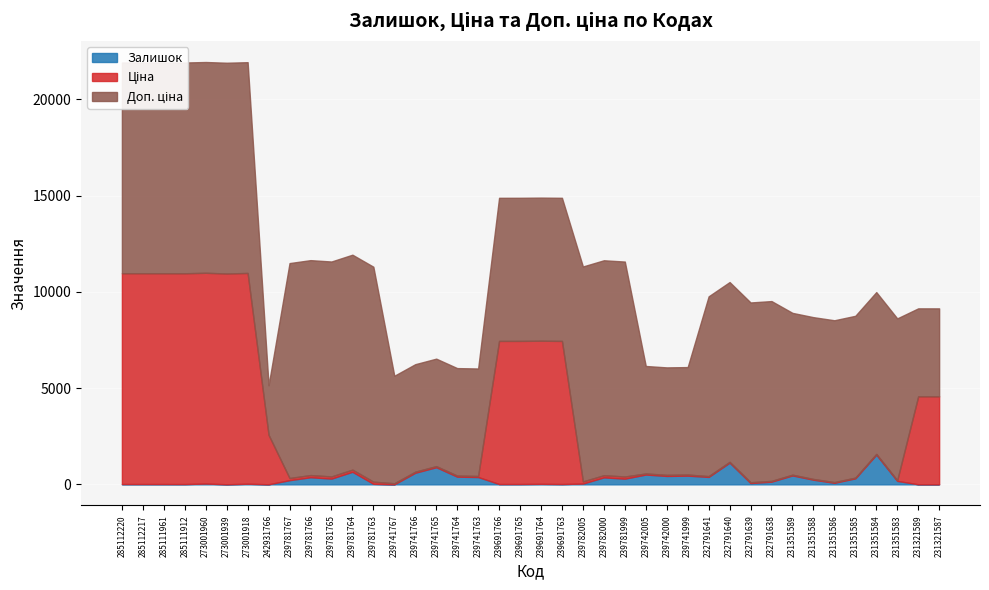

At 285112220, list the series in order from largest to smallest.

Ціна, Доп. ціна, Залишок